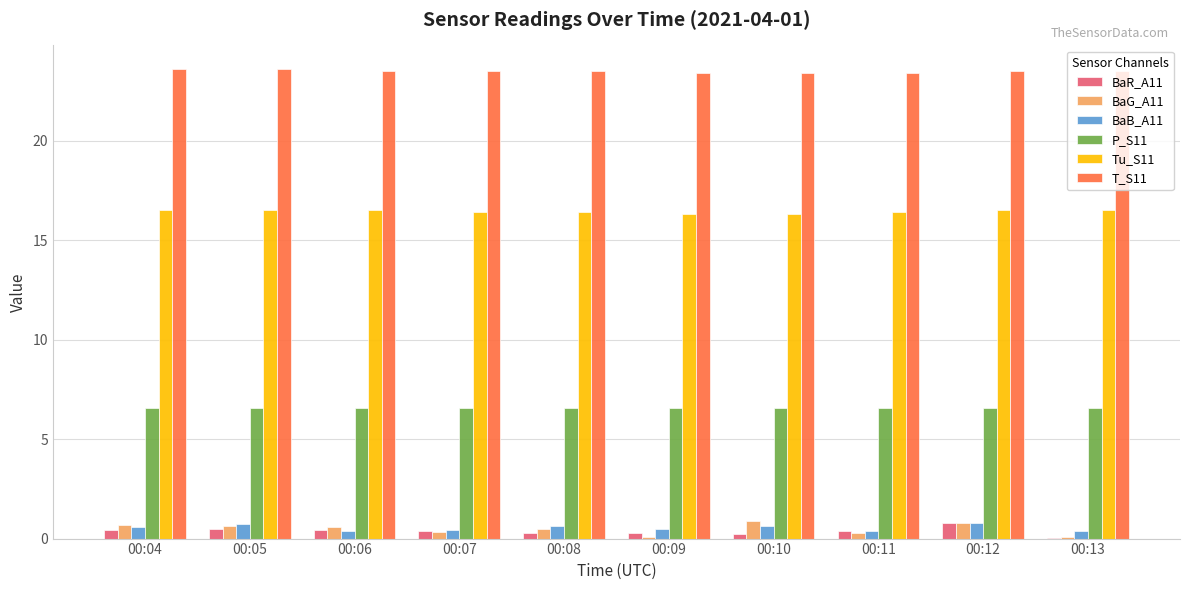

The T_S11 series shows 23.6 at 00:04. True or false?

True